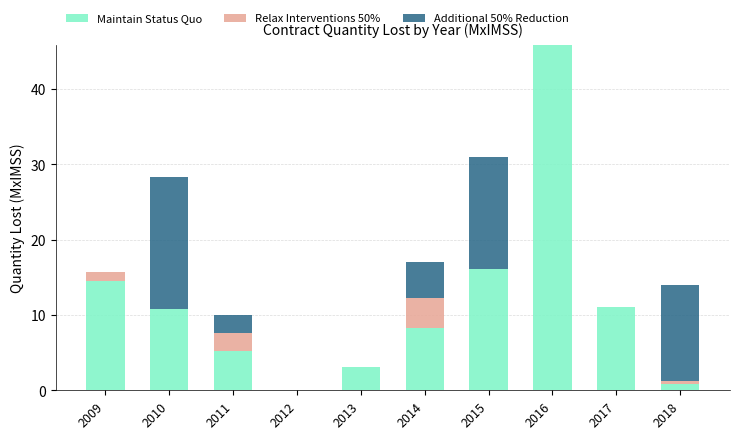

What is the maximum value for Maintain Status Quo?

45.8